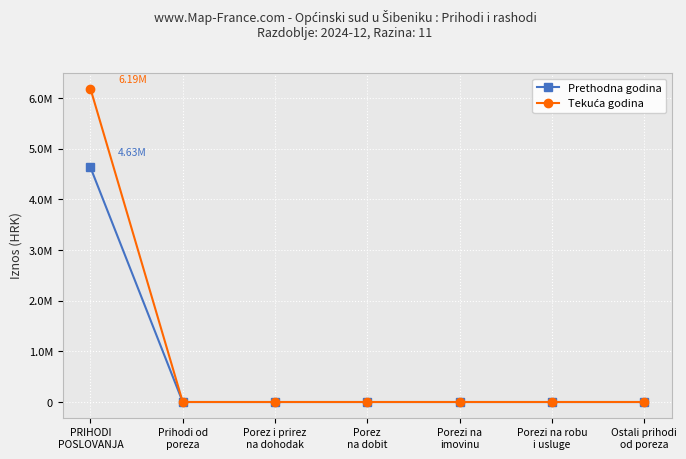

Does the chart have visible grid lines?

Yes